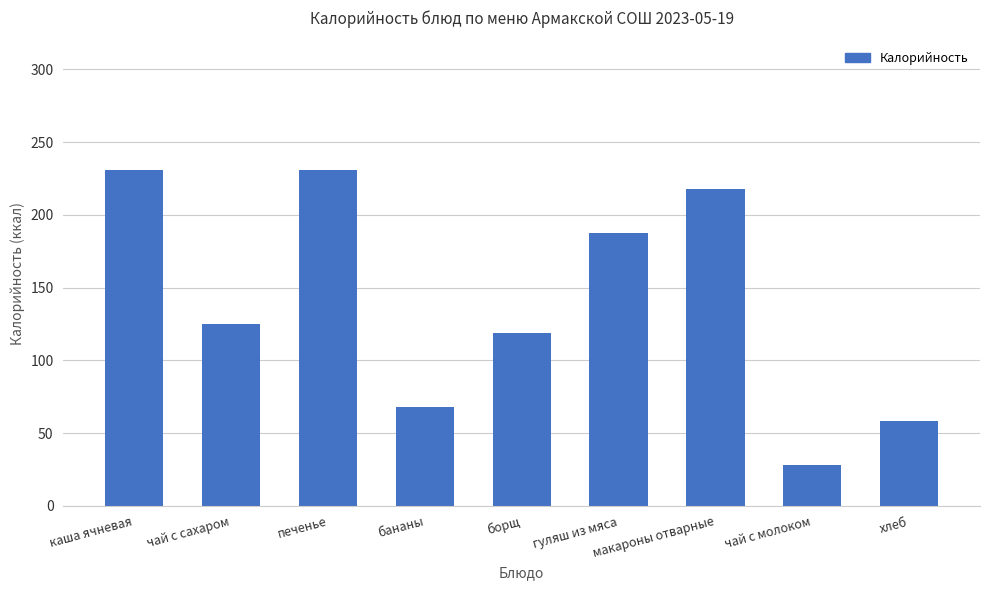

Which category has the lowest value across all series?

чай с молоком